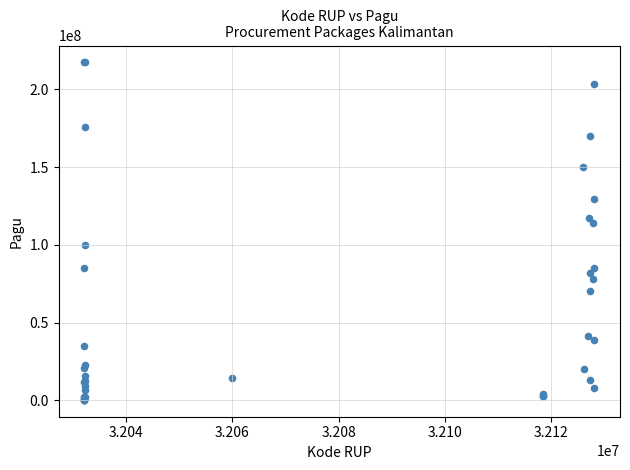

What Y value in the scatter plot is closest to 108830000?

114296000